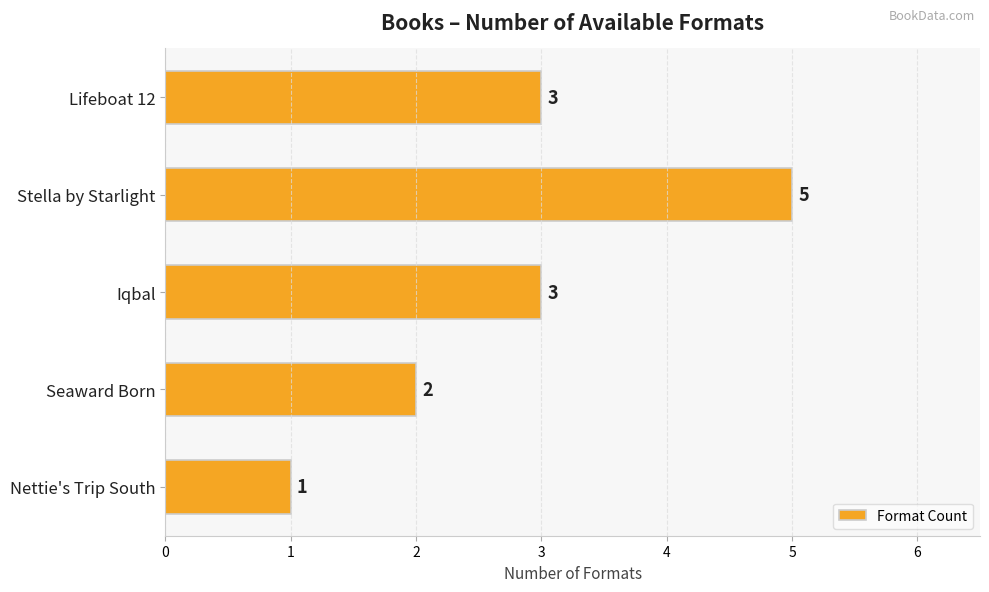

How many values are below 3?

2